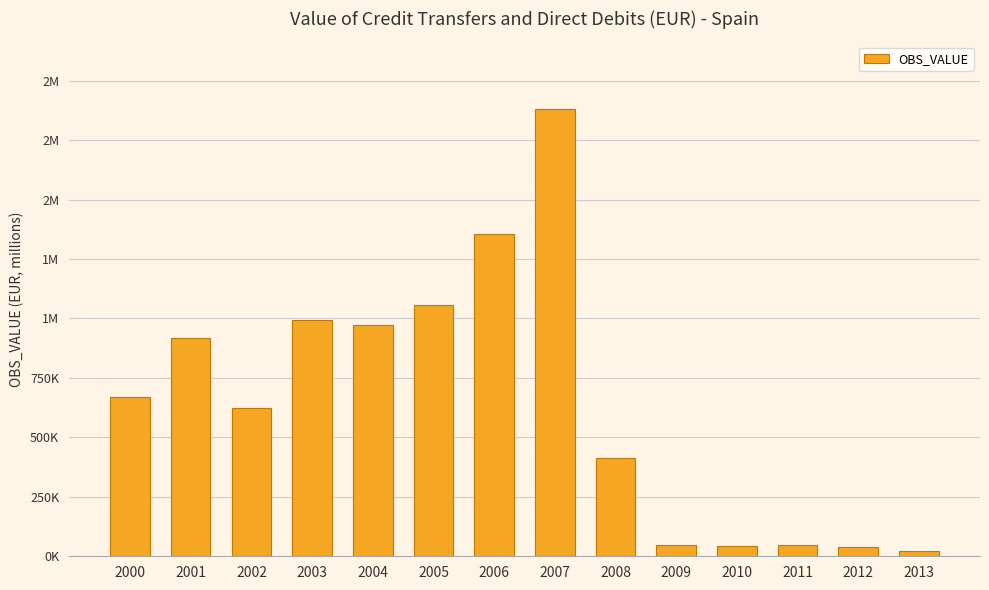

What is the sum of all values?

9090920.0